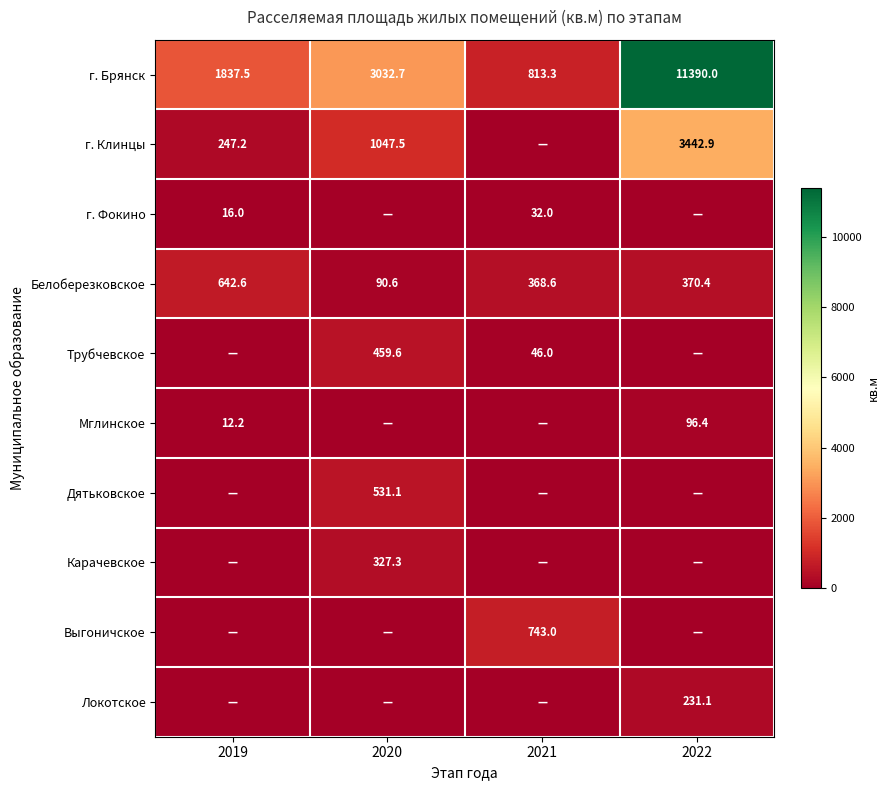

Is it true that Выгоничское equals 1057.0 at 2021?

False